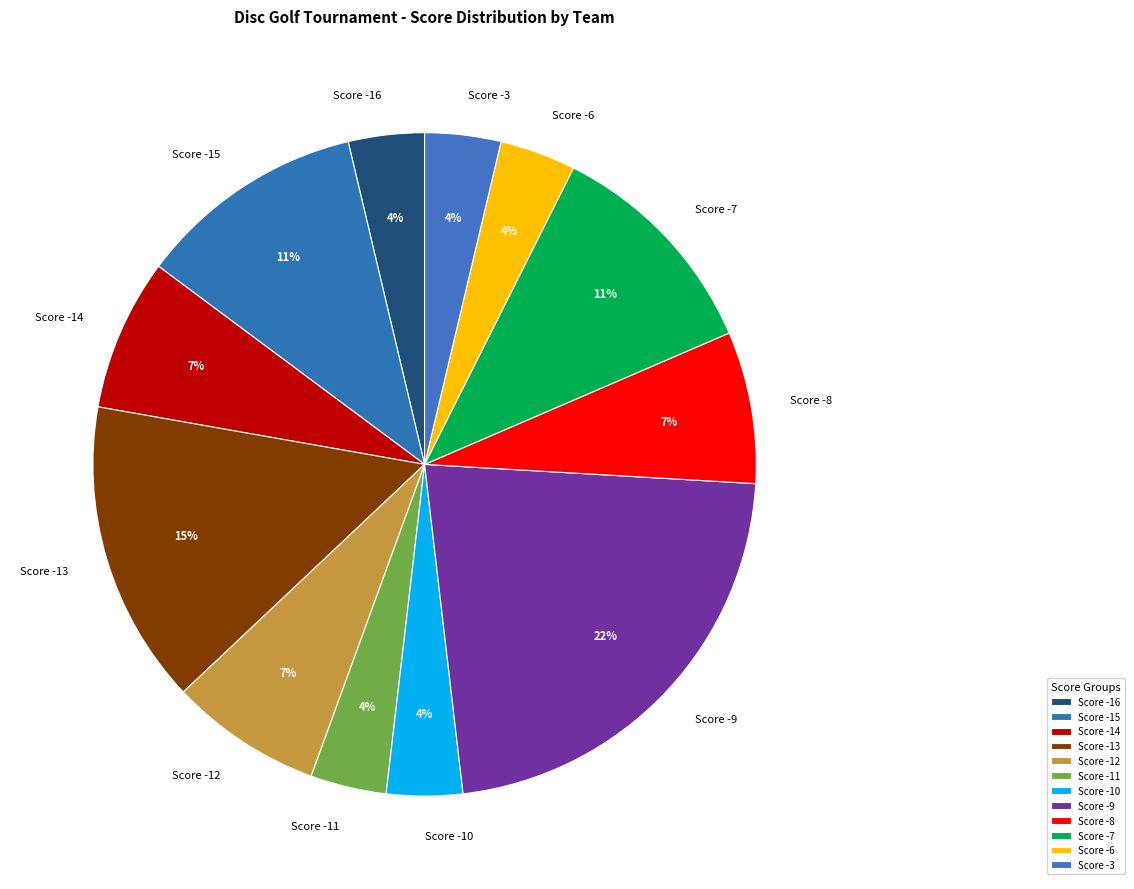

True or false: Score -13 accounts for 4% of the total.

False